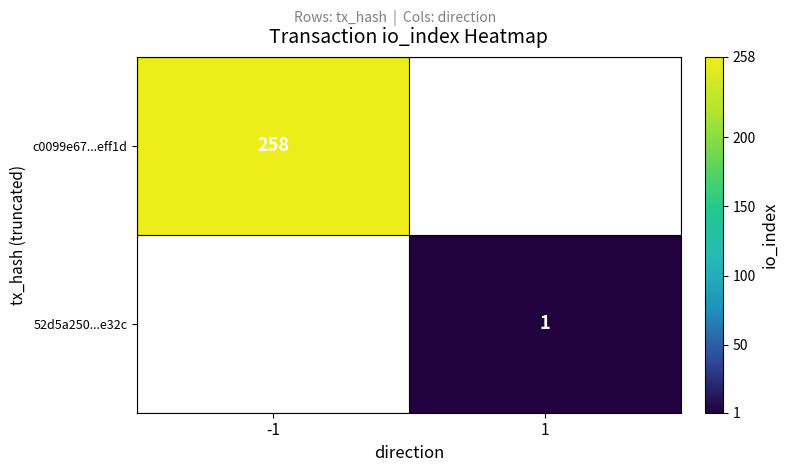

Which label corresponds to the smallest value in the chart?

1